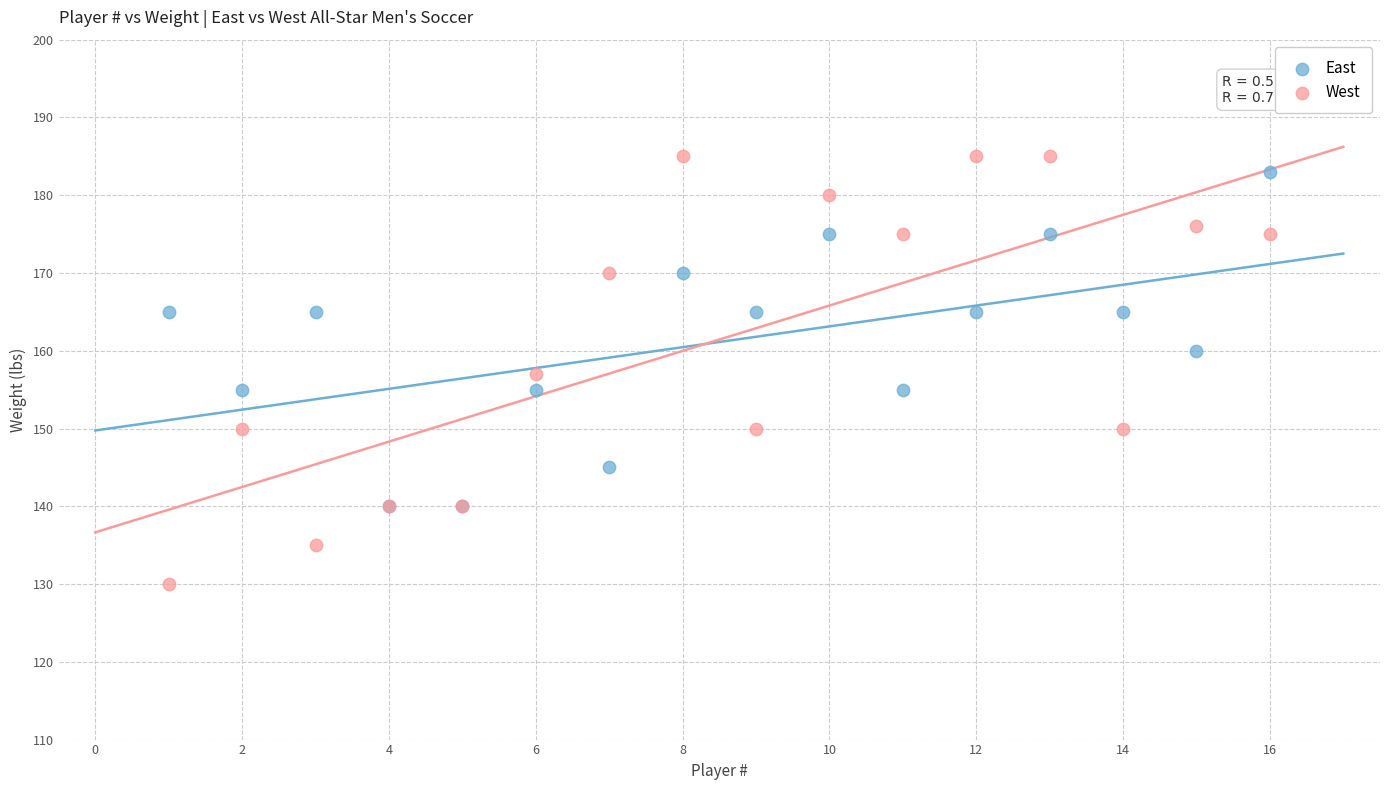

Which series contains the lowest Y value?

West